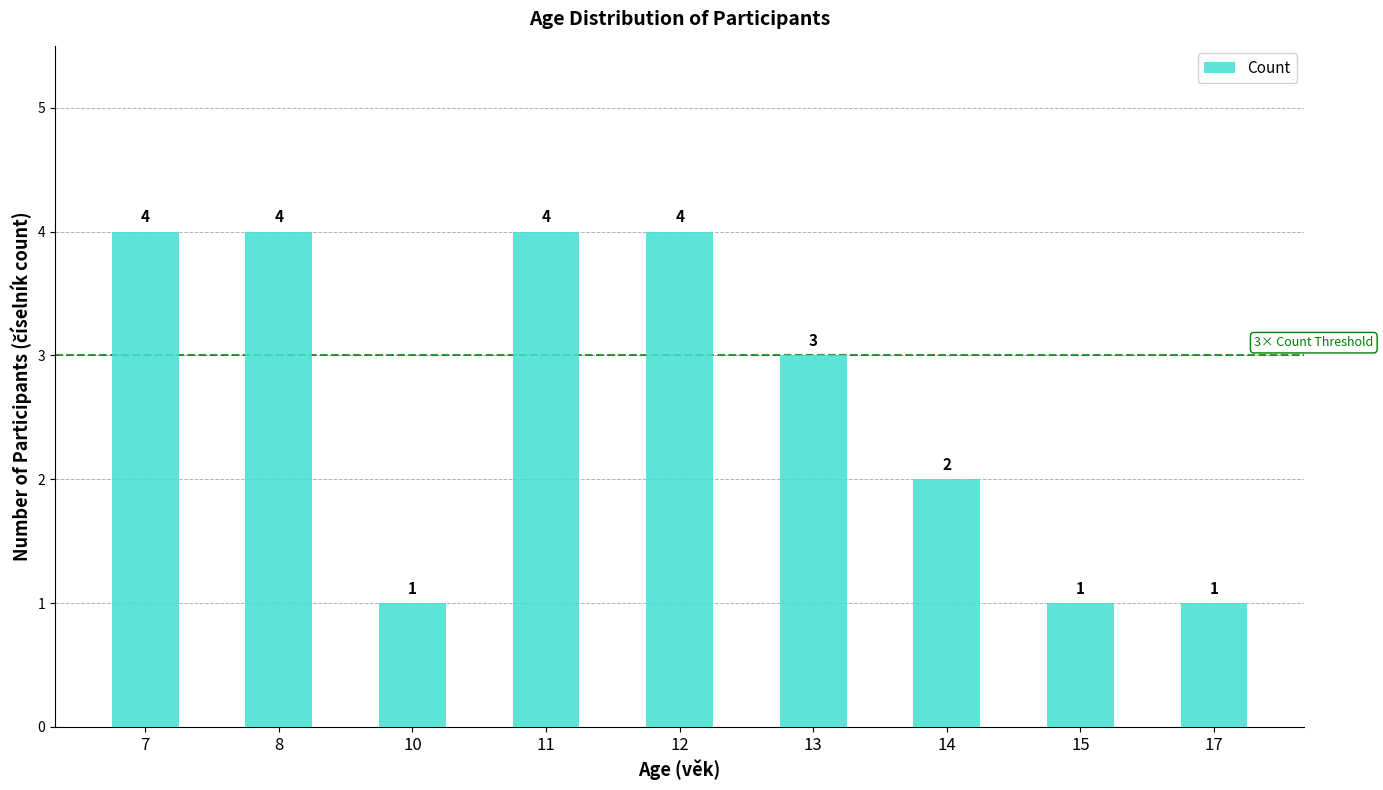

How many series are shown in this chart?

1